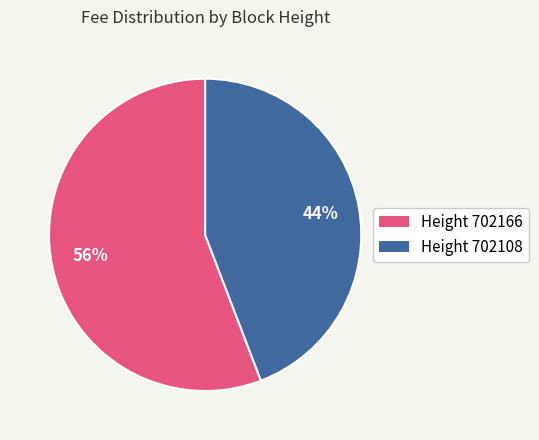

True or false: Height 702166 accounts for 61% of the total.

False